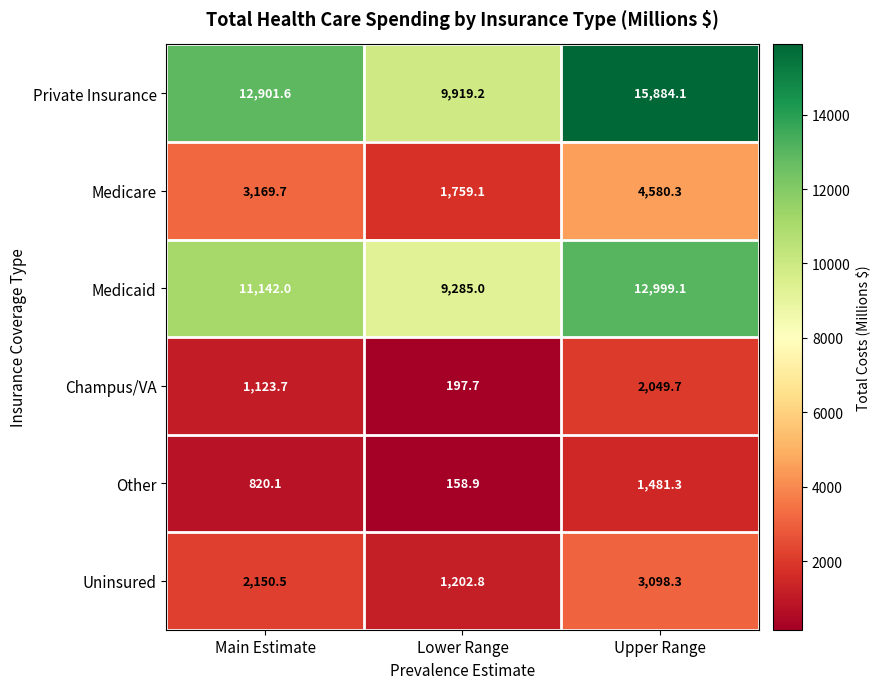

What is the smallest value displayed?

158.9